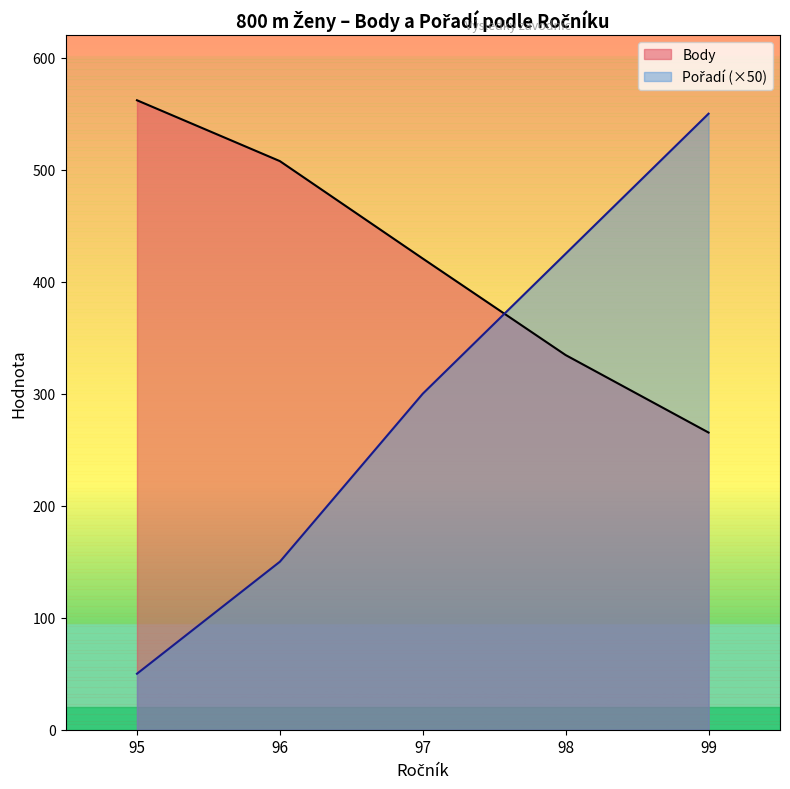

How many lines are shown in the chart?

2